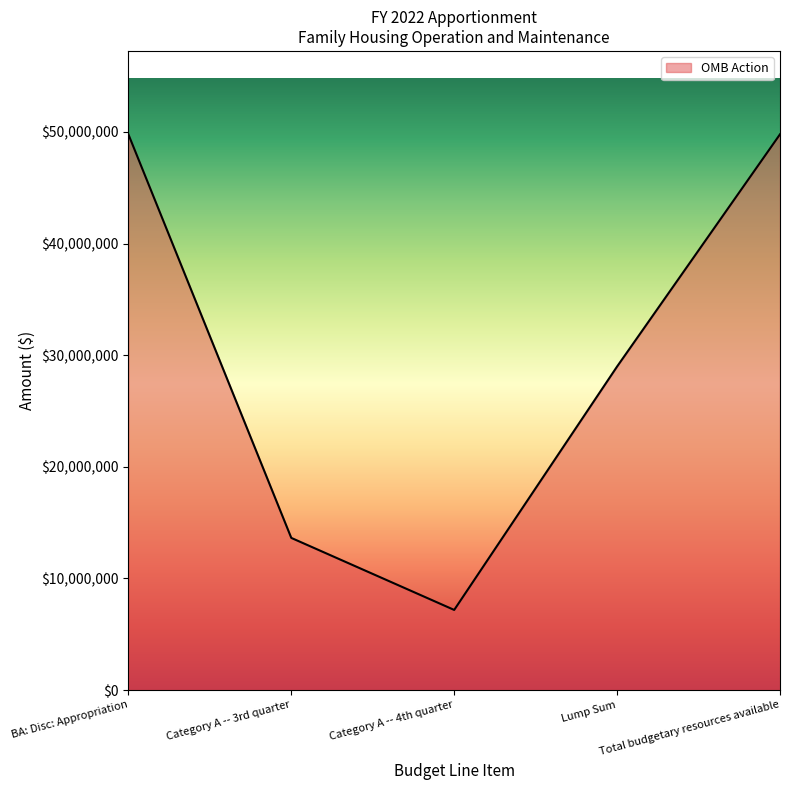

What is the ratio of the value at BA: Disc: Appropriation to the value at Category A -- 3rd quarter?

3.7